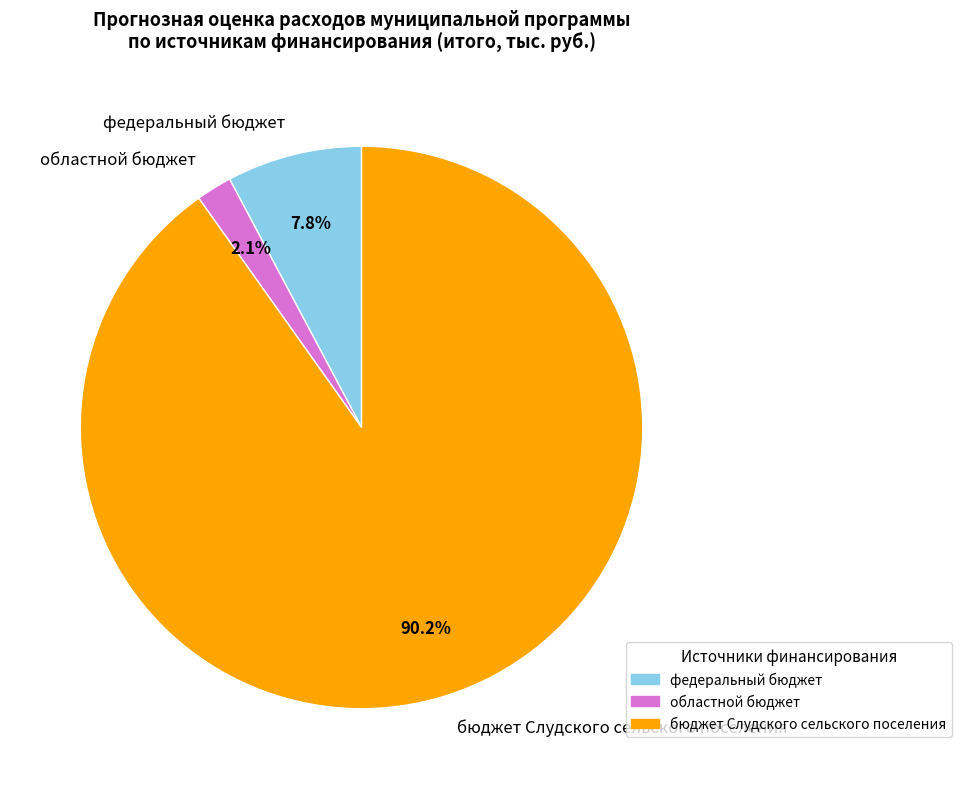

Which slice is the largest?

бюджет Слудского сельского поселения